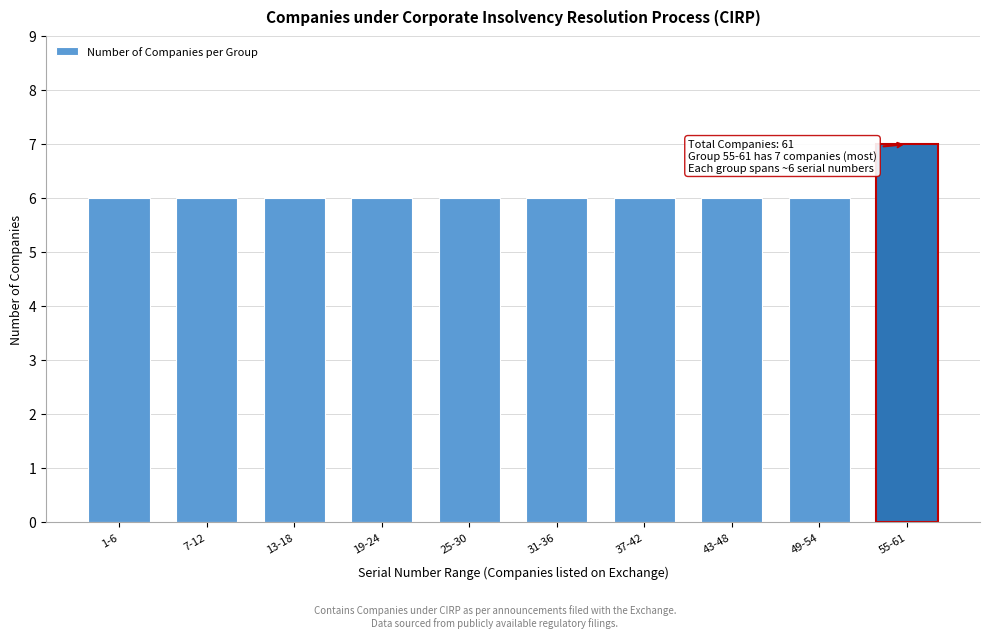

Reading right to left, extract all data points from this chart.

55-61=7	49-54=6	43-48=6	37-42=6	31-36=6	25-30=6	19-24=6	13-18=6	7-12=6	1-6=6